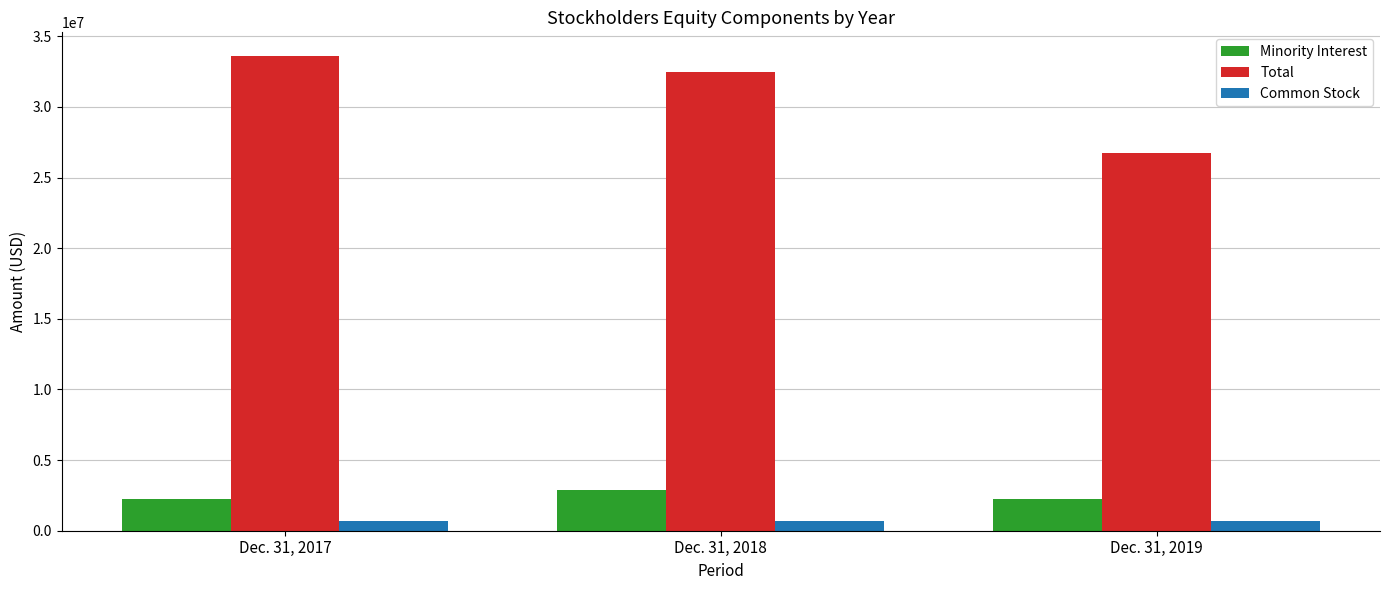

Which series has the largest range (max minus min)?

Total